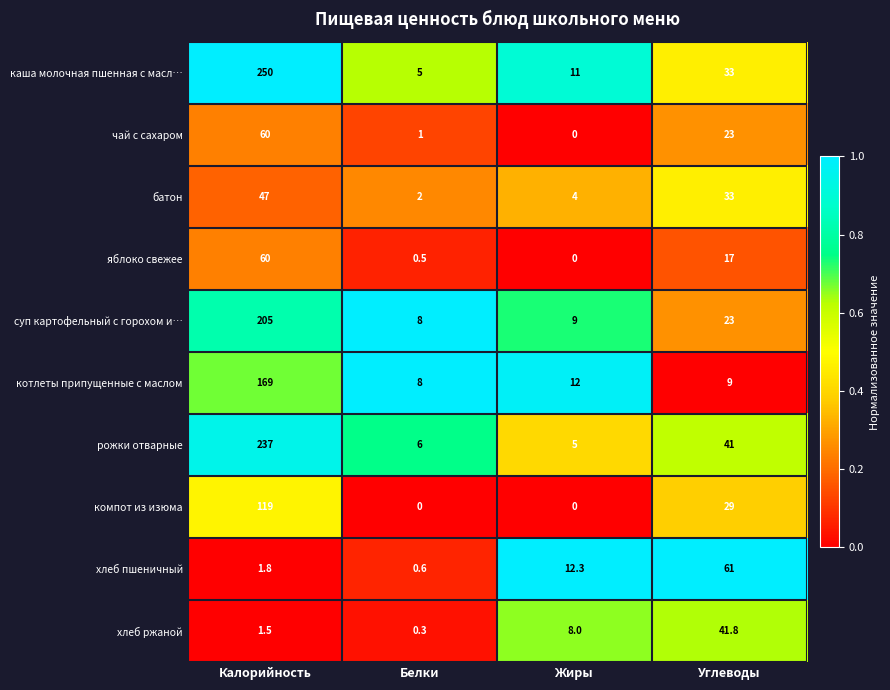

The value of хлеб ржаной at Калорийность is 1.5. True or false?

True